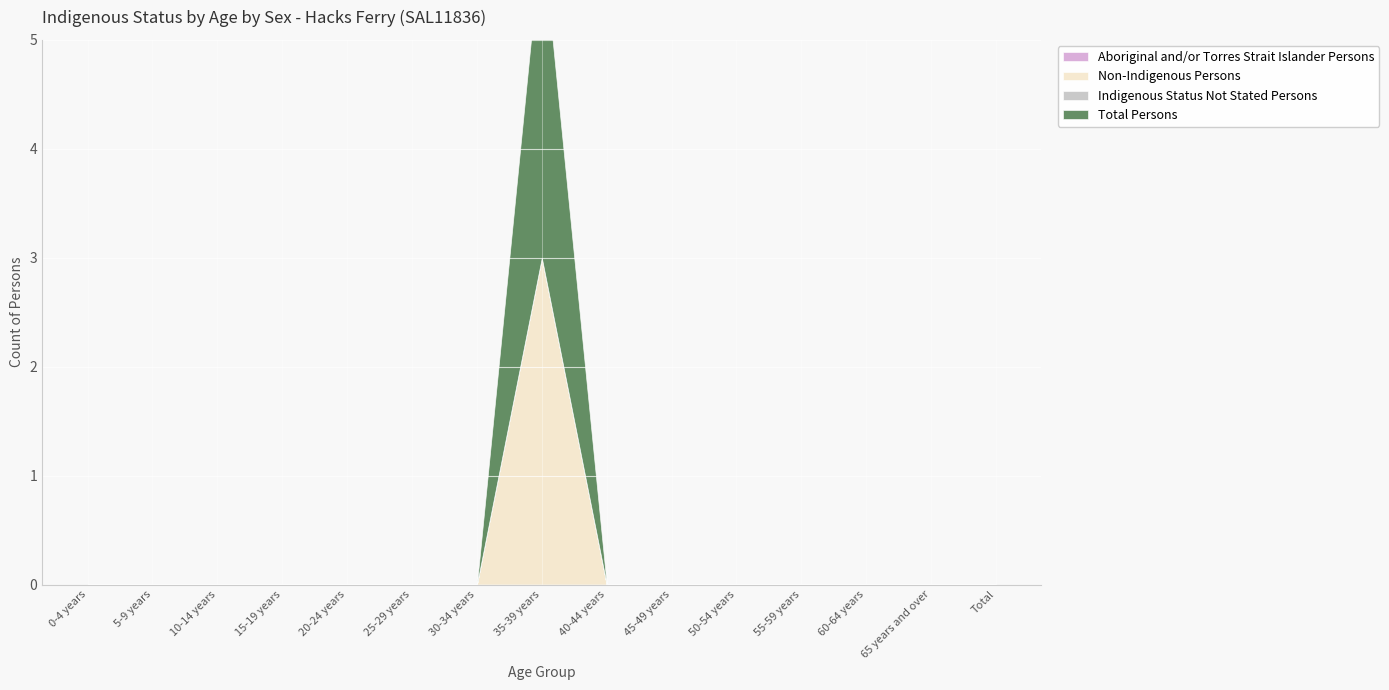

At 65 years and over, list the series in order from largest to smallest.

Aboriginal and/or Torres Strait Islander Persons, Non-Indigenous Persons, Indigenous Status Not Stated Persons, Total Persons